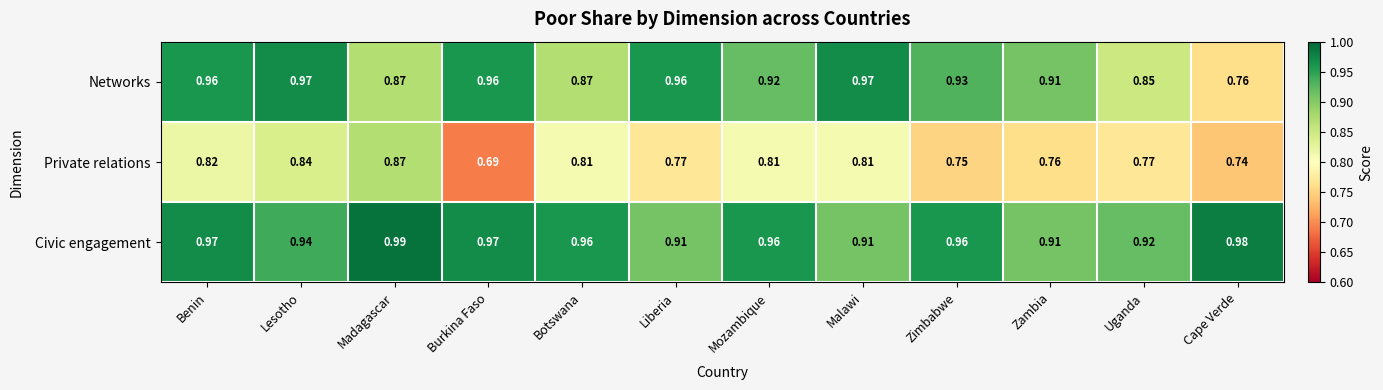

Which series has the largest total across all categories?

Civic engagement